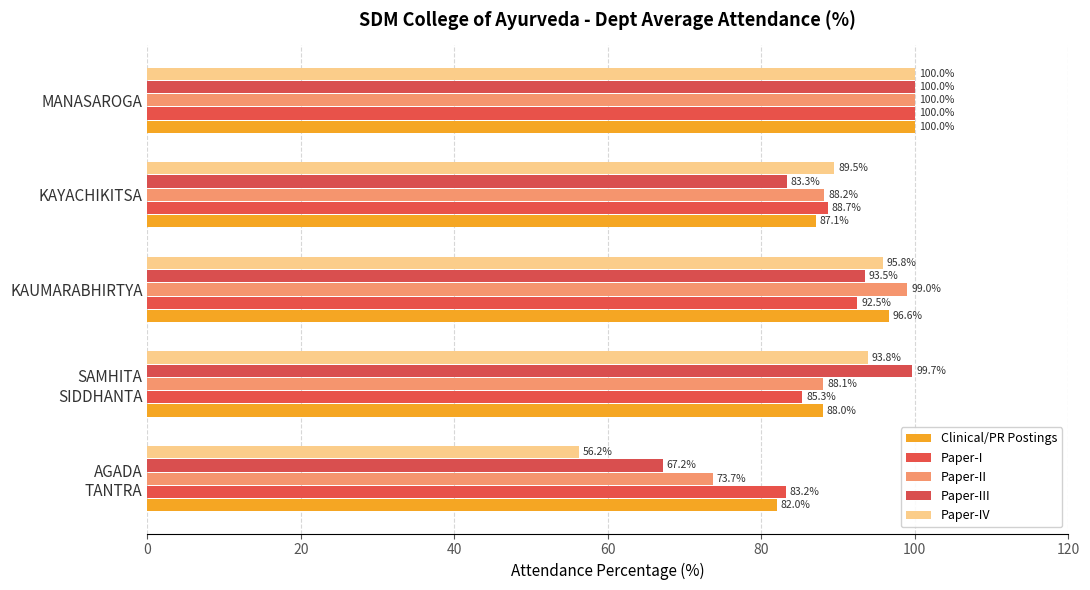

Which series has the widest spread of values?

Paper-IV